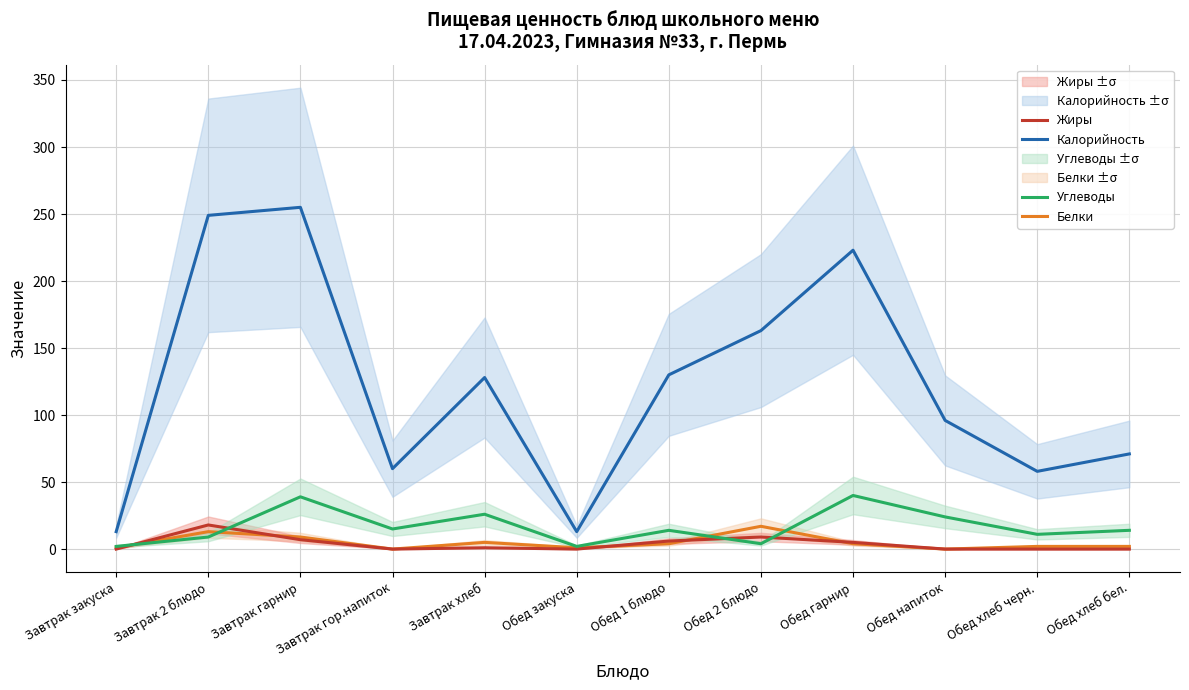

What are all the series names shown in the legend?

Калорийность, Белки, Жиры, Углеводы